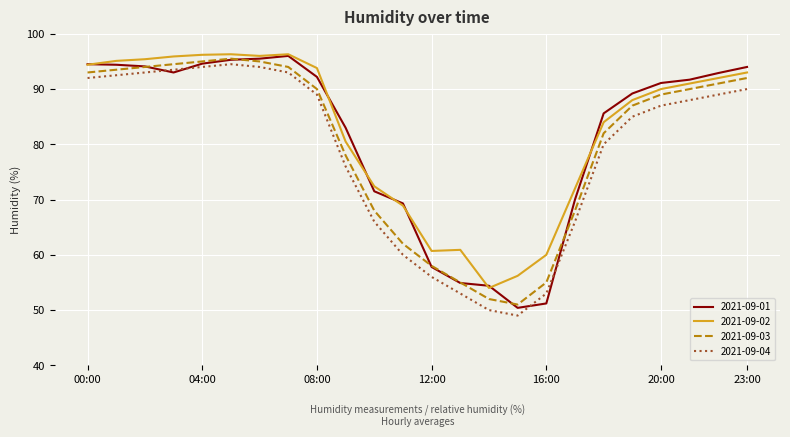

What is the difference between the maximum and minimum values in the 2021-09-02 series?

42.3